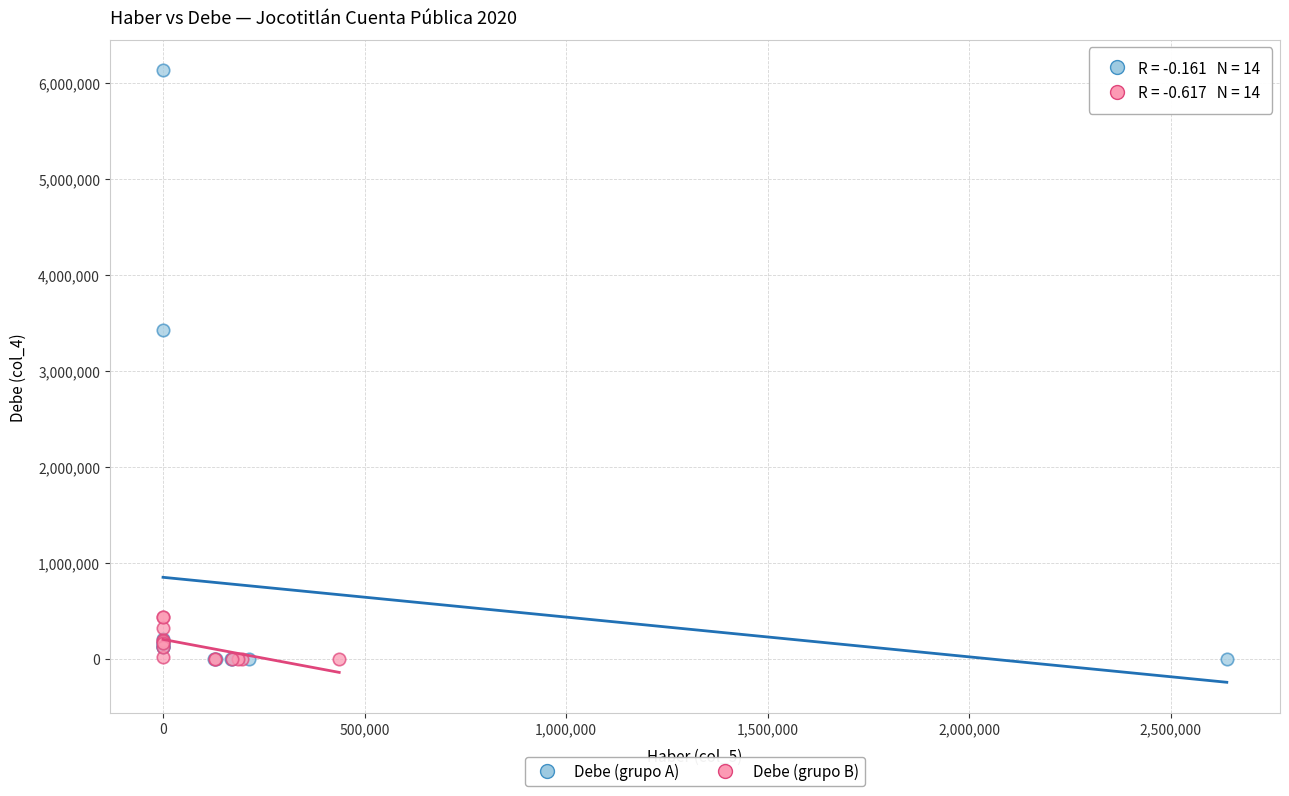

Which series contains the highest Y value?

Debe (grupo A)